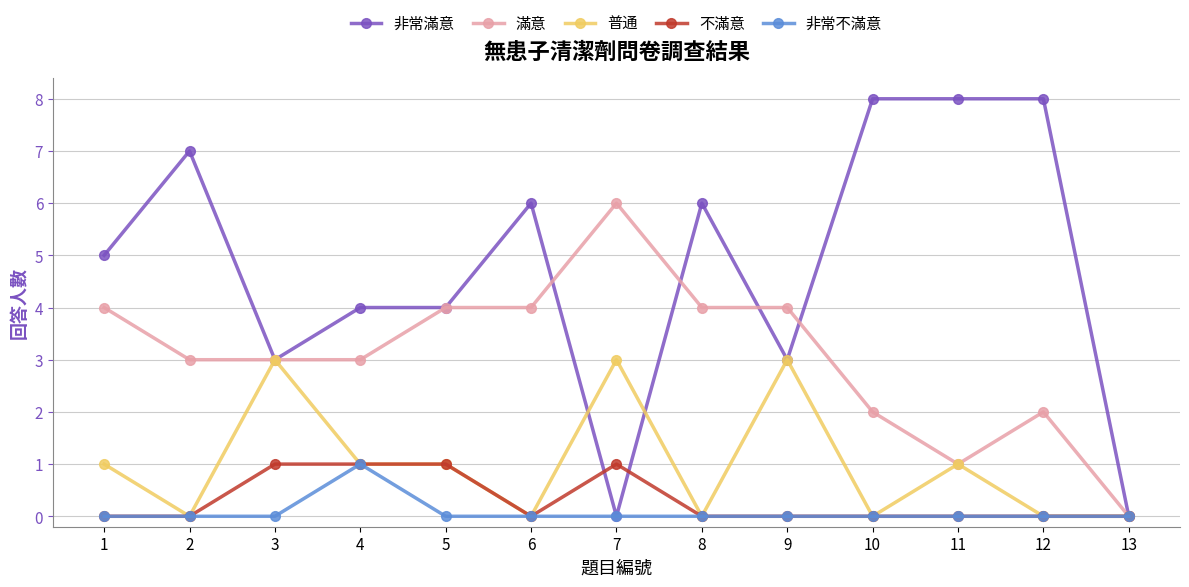

Is the value of 普通 at 7 greater than the value of 非常滿意 at 10?

No